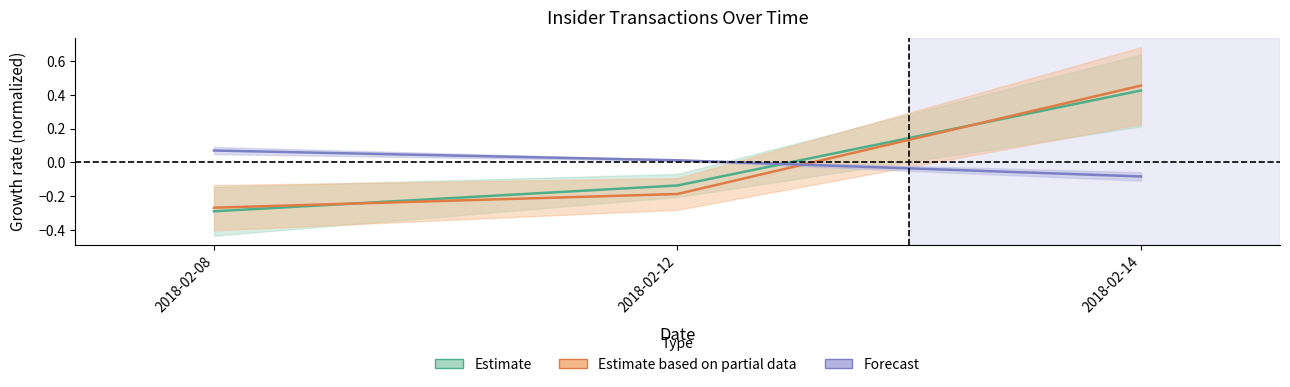

Rank the categories by Estimate based on partial data value from highest to lowest.

2018-02-14, 2018-02-12, 2018-02-08